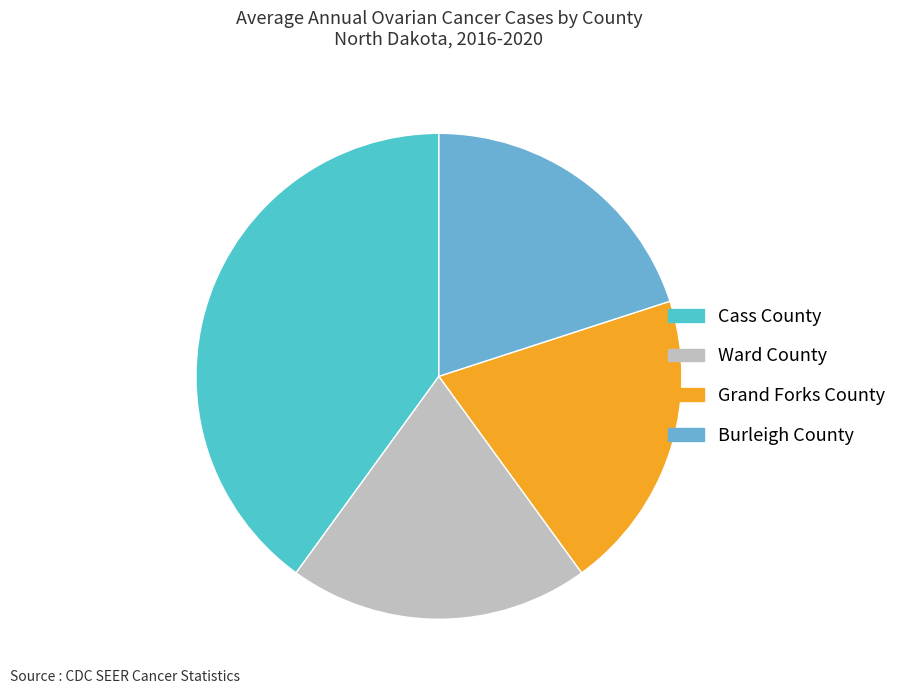

Which category has the biggest portion of the pie?

Cass County